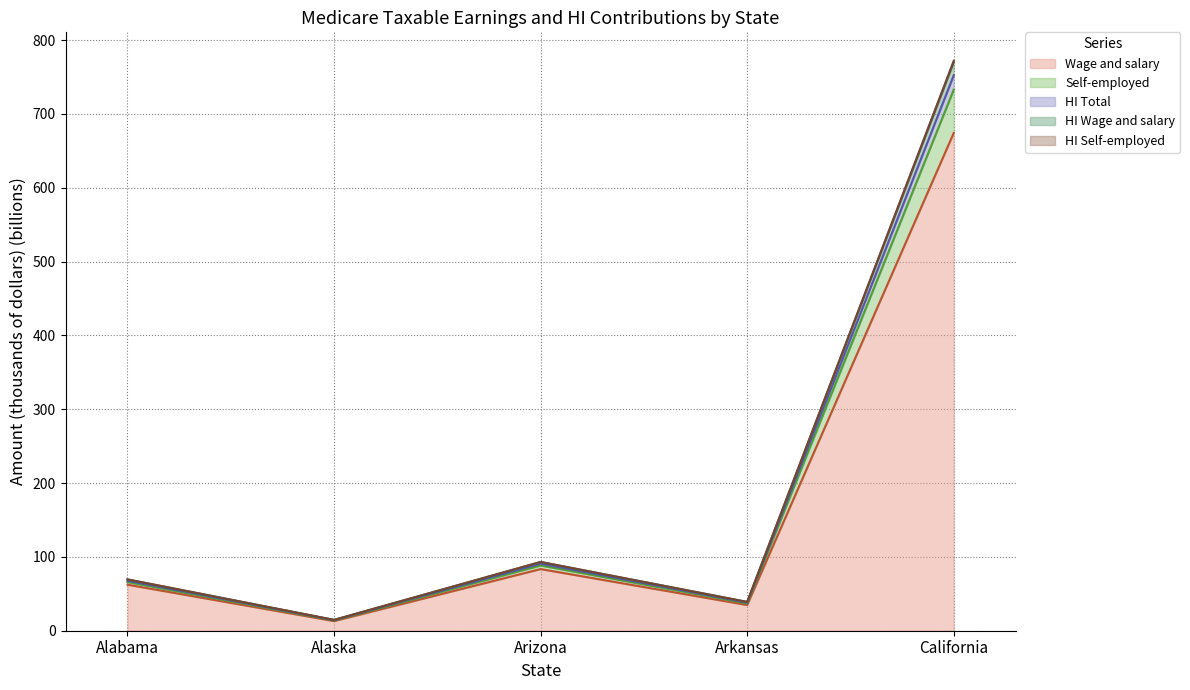

At which label does Wage and salary reach its peak?

California